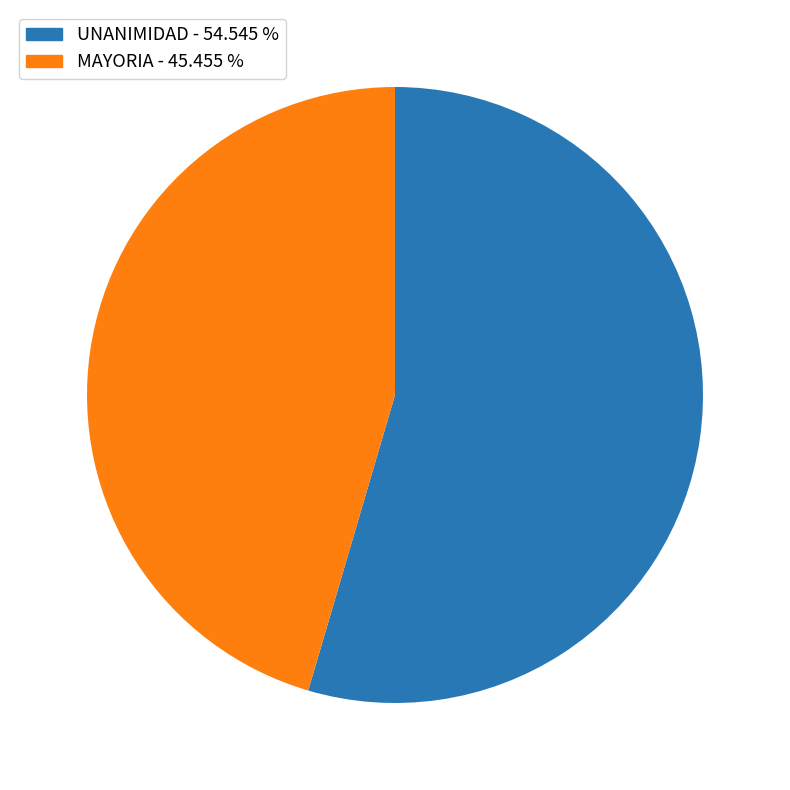

The UNANIMIDAD slice represents 55% of the pie. True or false?

True